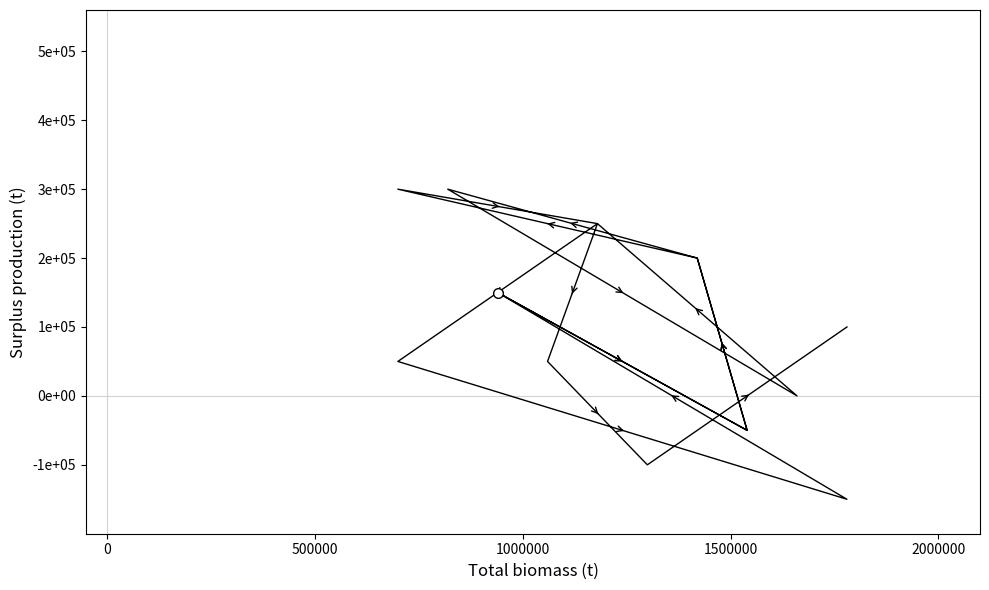

How many values are between -50000 and 200000?

10